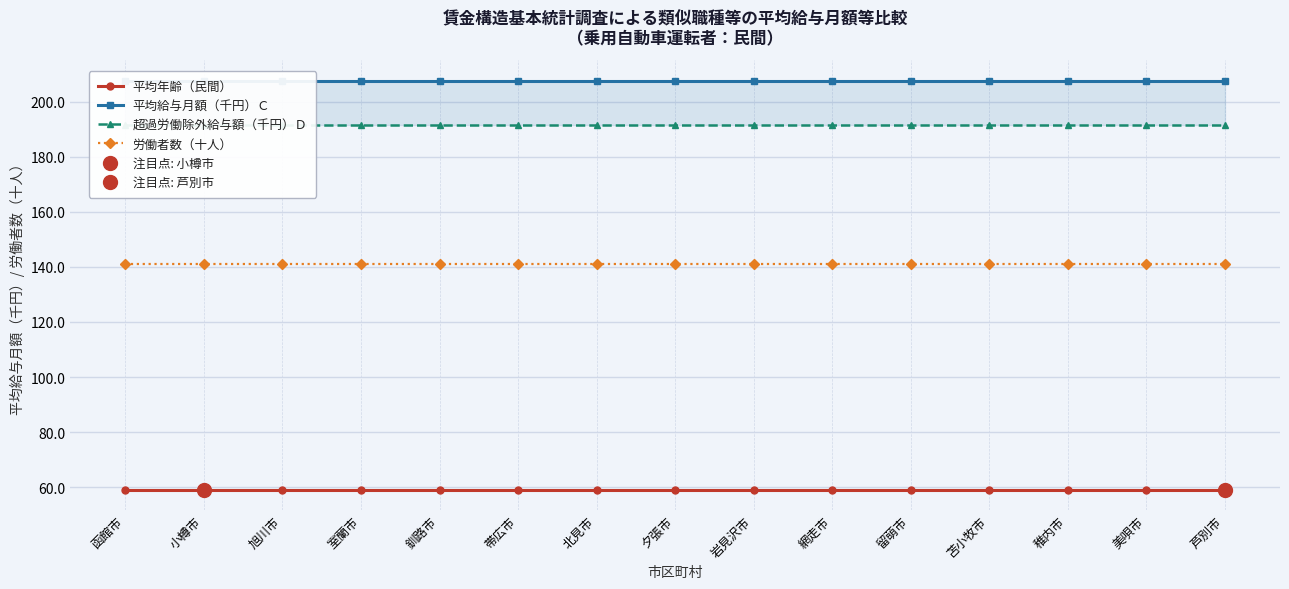

At how many categories does at least one series exceed 70?

15